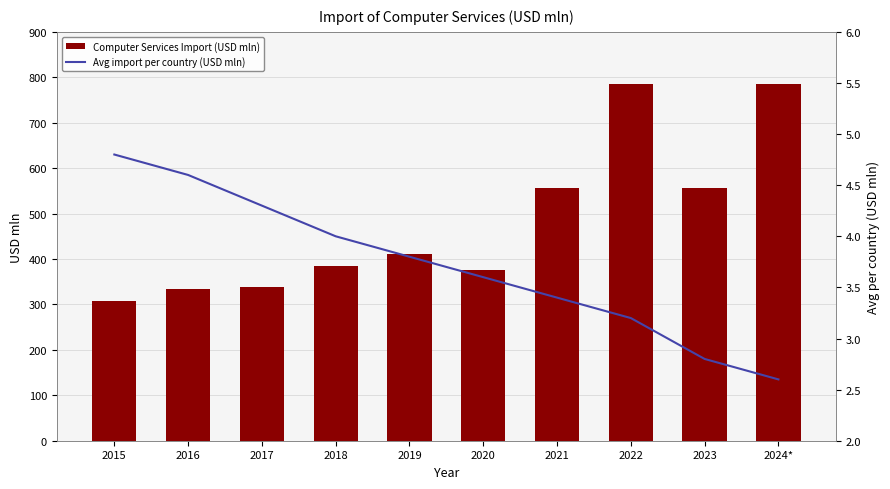

The value of Computer Services Import (USD mln) at 2020 is 376.0. True or false?

True